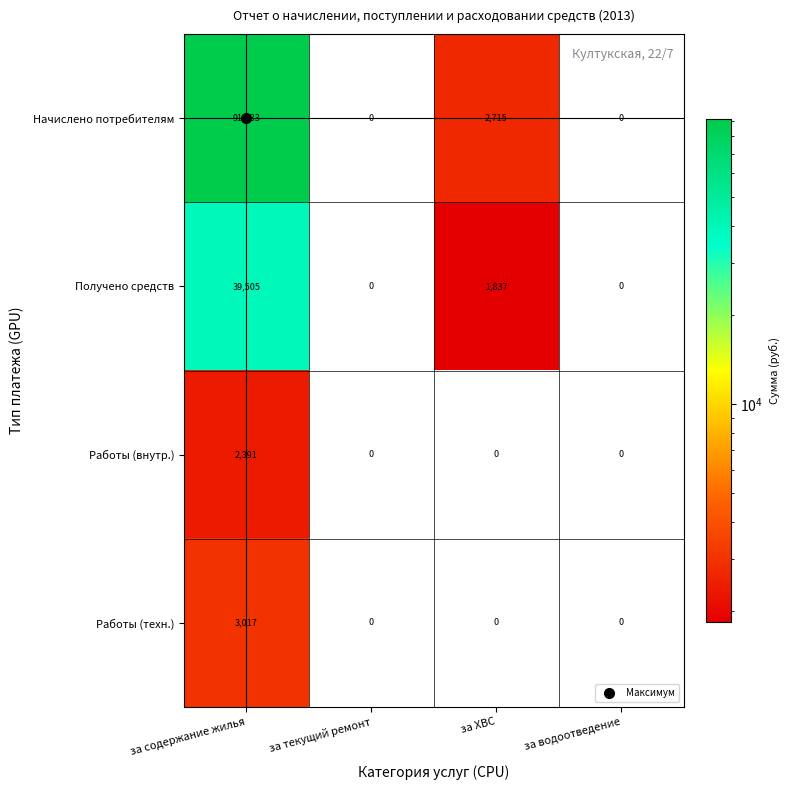

Is it true that Начислено потребителям equals 2715 at за ХВС?

True